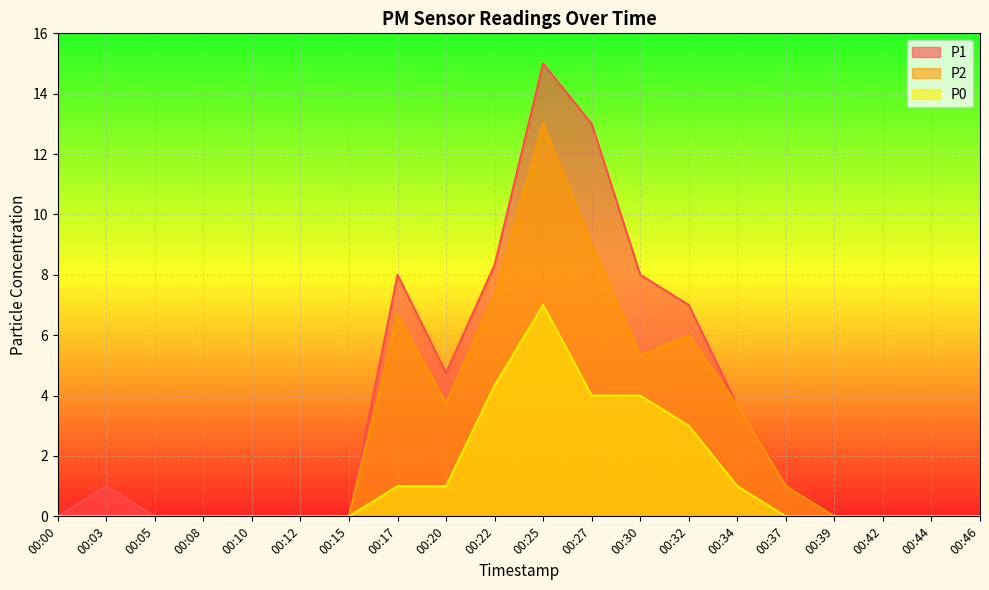

List the labels in order of P0 value, largest first.

00:25, 00:22, 00:27, 00:30, 00:32, 00:17, 00:20, 00:34, 00:00, 00:03, 00:05, 00:08, 00:10, 00:12, 00:15, 00:37, 00:39, 00:42, 00:44, 00:46